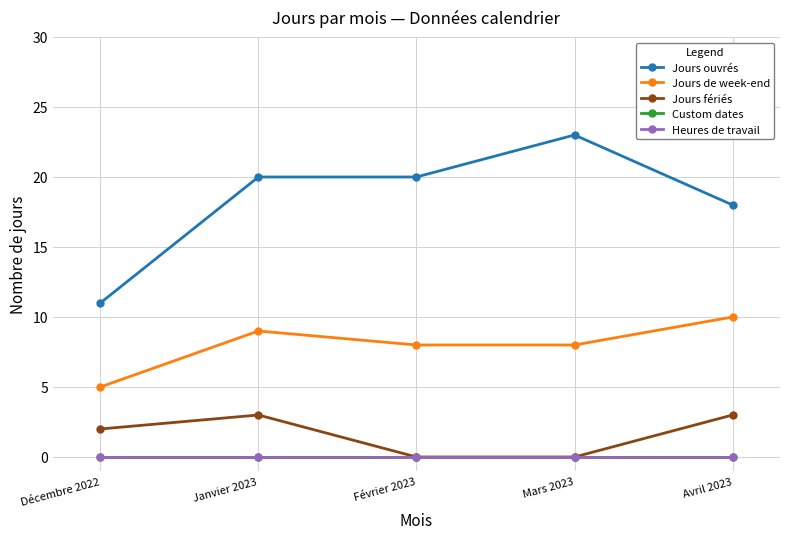

What is the highest value of the Jours ouvrés series?

23